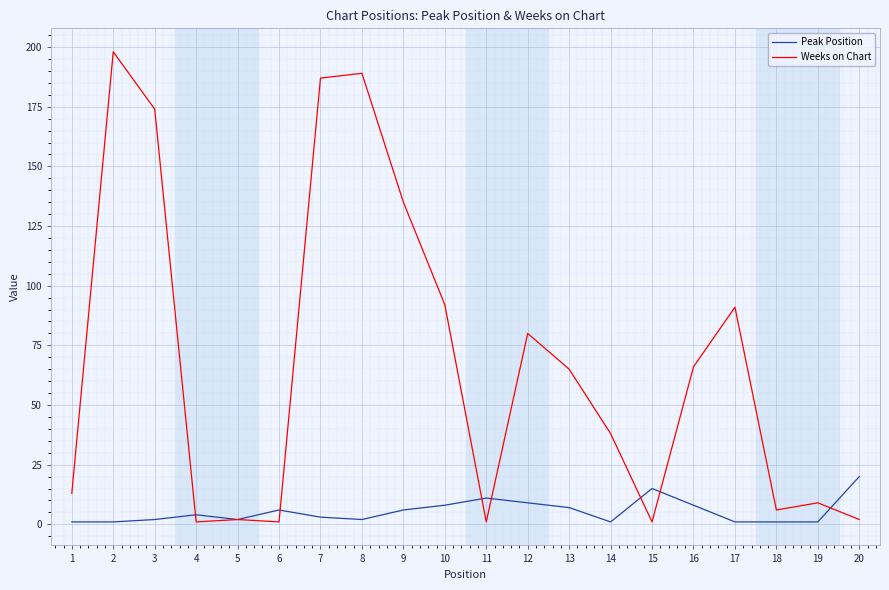

What value does the Weeks on Chart series have at 13?

65